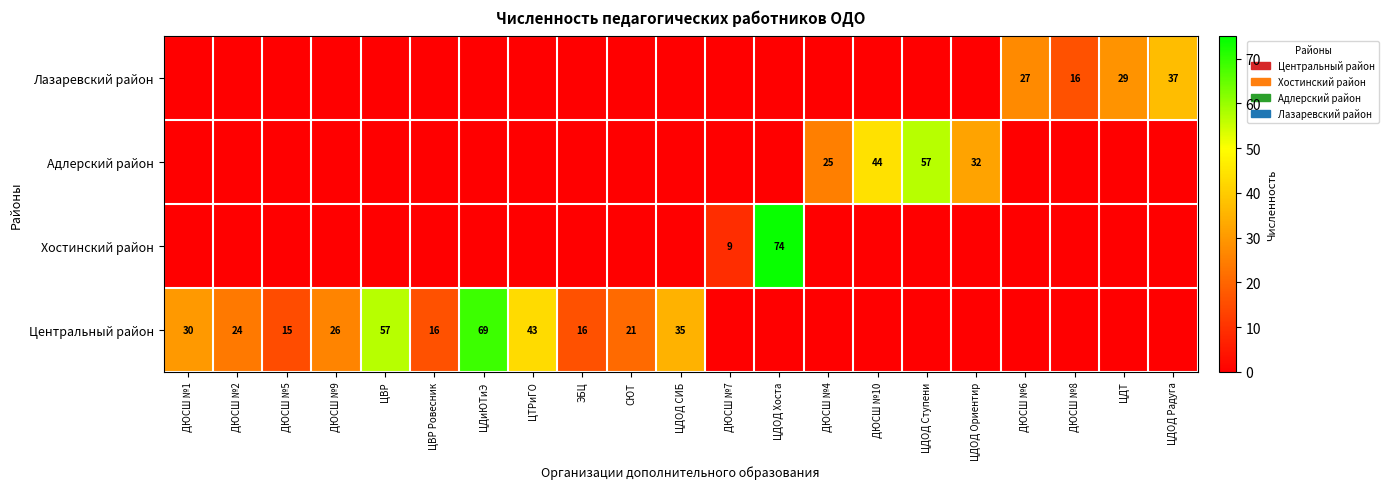

Reading left to right, list all the values displayed in this chart.

ДЮСШ №1=0	ДЮСШ №2=0	ДЮСШ №5=0	ДЮСШ №9=0	ЦВР=0	ЦВР Ровесник=0	ЦДиЮТиЭ=0	ЦТРиГО=0	ЭБЦ=0	СЮТ=0	ЦДОД СИБ=0	ДЮСШ №7=0	ЦДОД Хоста=0	ДЮСШ №4=0	ДЮСШ №10=0	ЦДОД Ступени=0	ЦДОД Ориентир=0	ДЮСШ №6=27	ДЮСШ №8=16	ЦДТ=29	ЦДОД Радуга=37